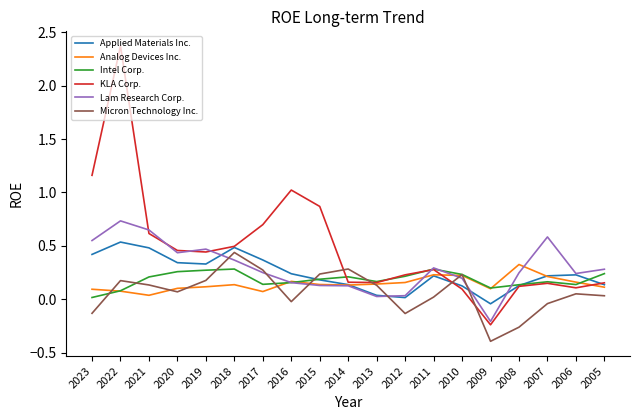

Is the value of Analog Devices Inc. at 2013 greater than the value of Applied Materials Inc. at 2011?

No